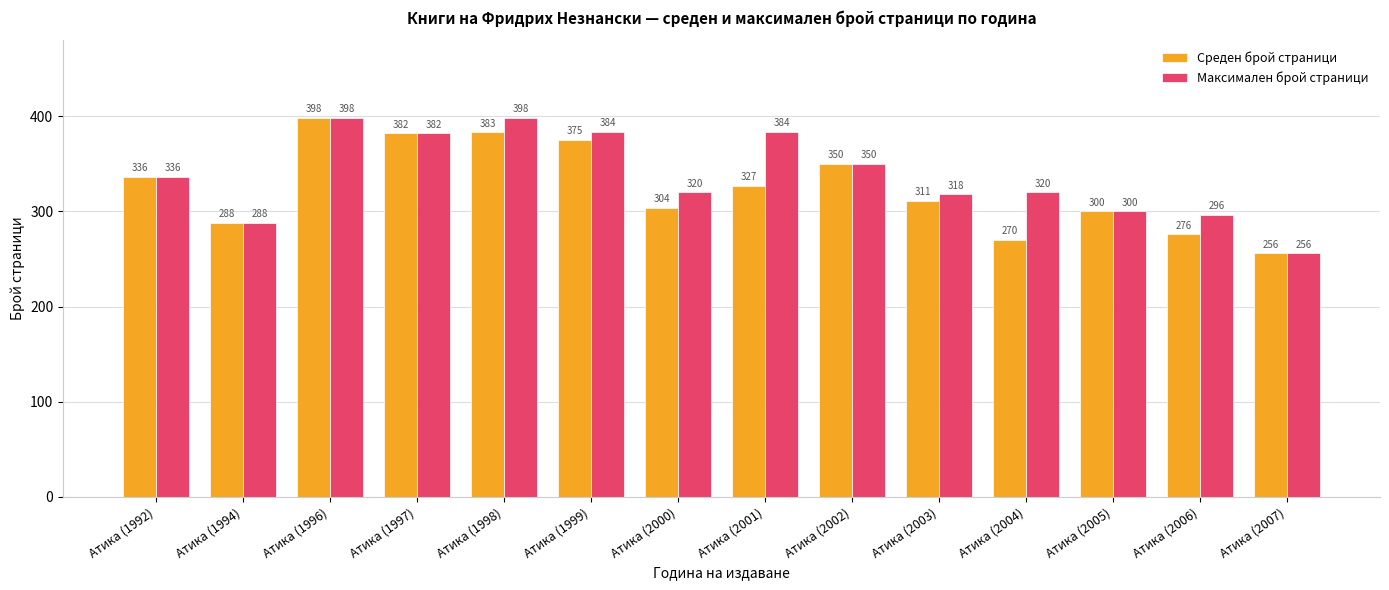

How many series are shown in this chart?

2